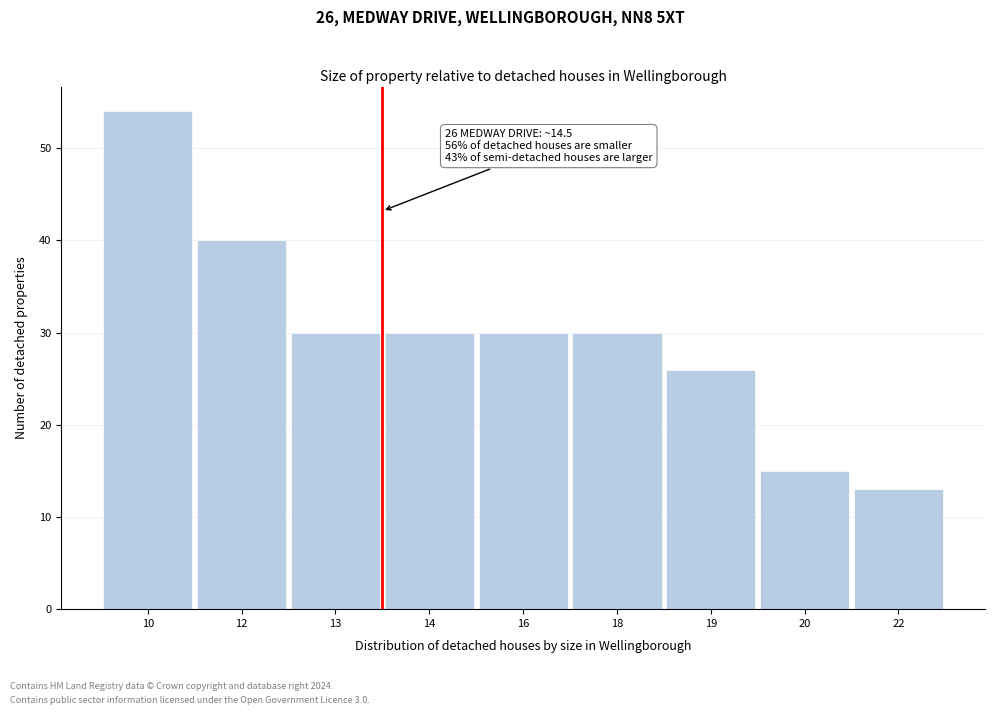

Reading left to right, what are all the values shown in this chart?

54	40	30	30	30	30	26	15	13